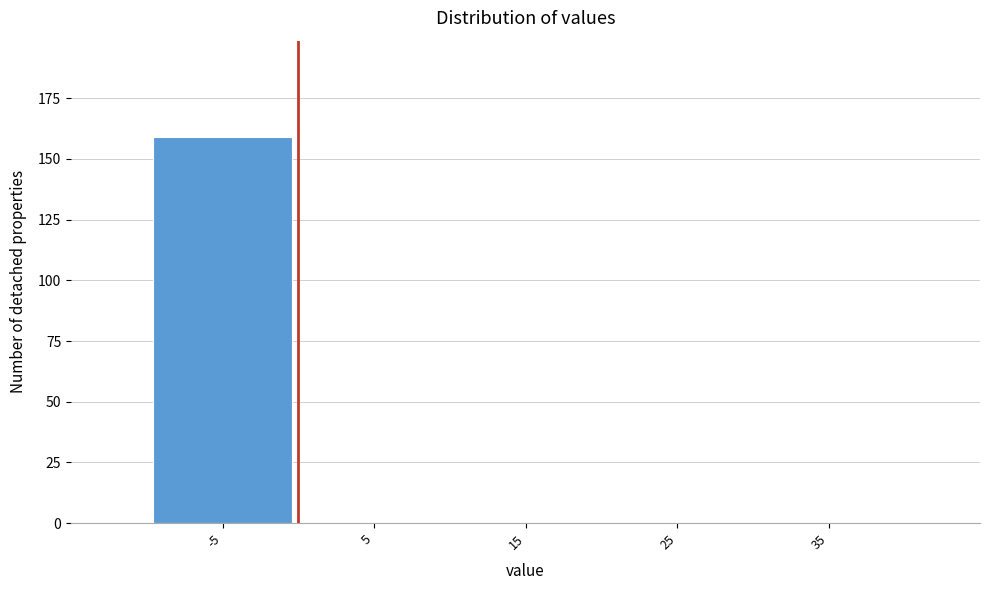

Reading left to right, transcribe all the data shown in this chart.

-5=159	5=0	15=0	25=0	35=0